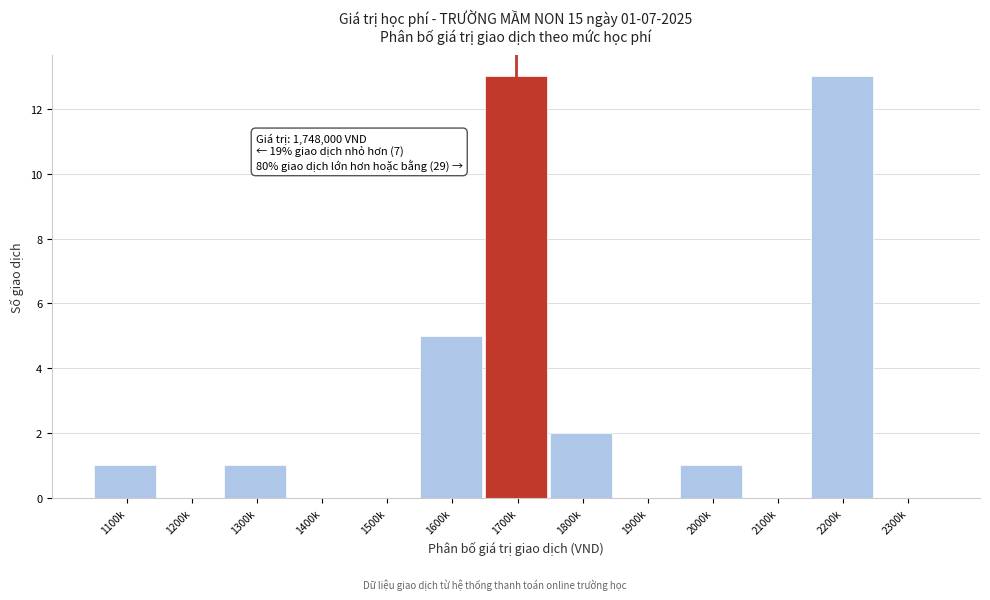

Reading left to right, list all the values displayed in this chart.

1100k=1	1200k=0	1300k=1	1400k=0	1500k=0	1600k=5	1700k=13	1800k=2	1900k=0	2000k=1	2100k=0	2200k=13	2300k=0